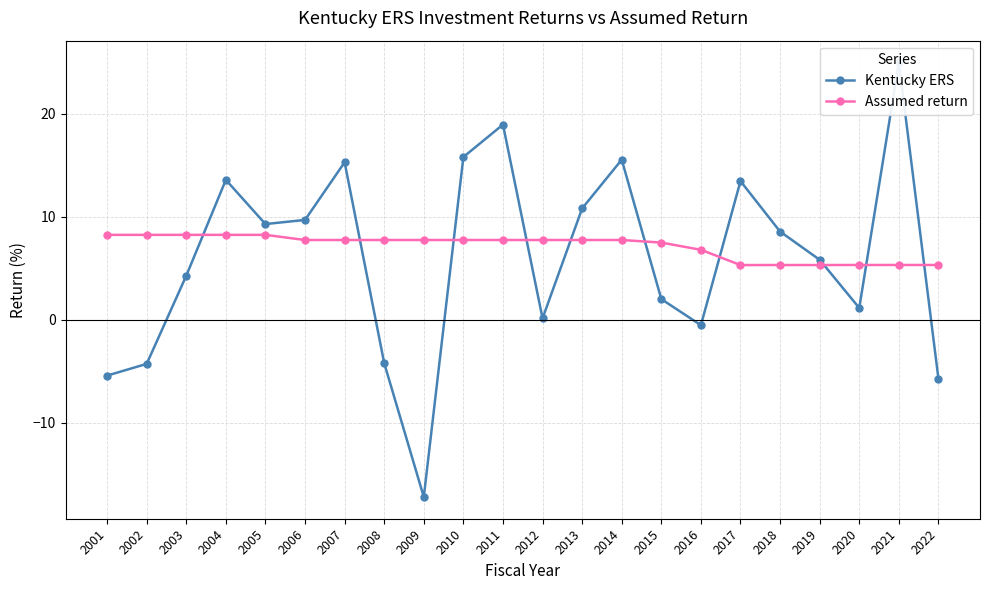

What is the value of the Assumed return point at the 19th from the left?

5.3